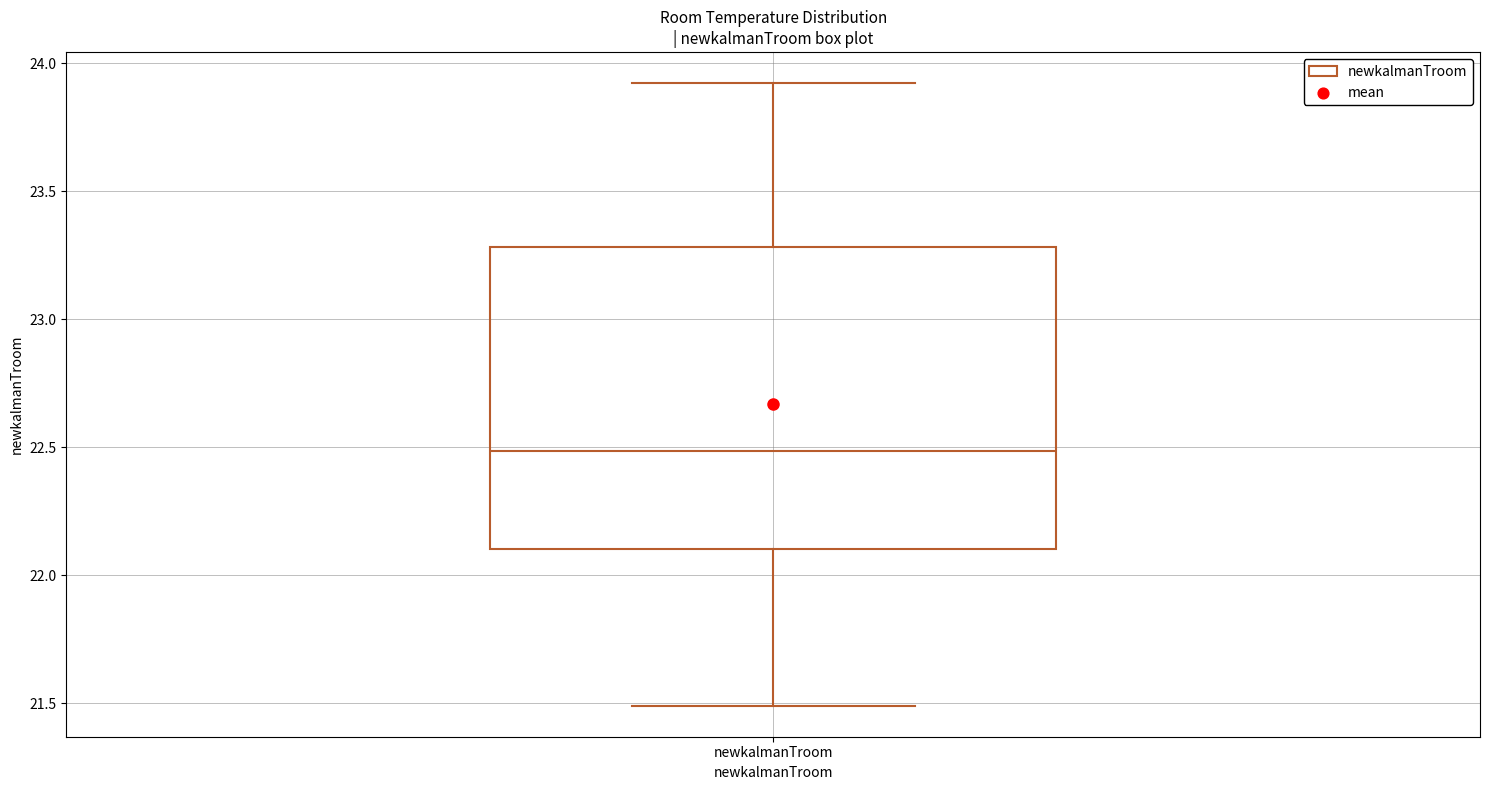

Transcribe this box plot: give where the median line is, the range the box spans, and where the two whiskers end, as read against the y-axis. The values are not printed on the chart, so give them approximately, as read against the axis.

median 22.5, box 22.1 to 23.3, whiskers 21.5 to 23.9